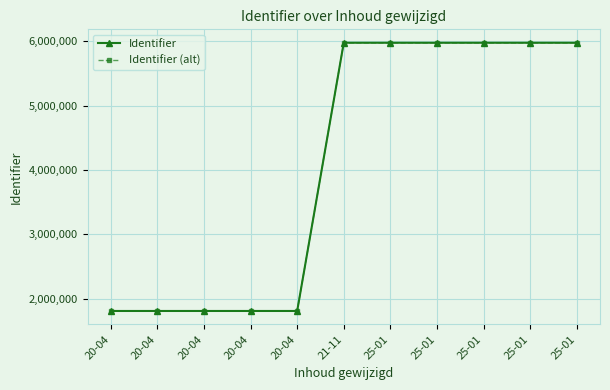

What are all the series names shown in the legend?

Identifier, Identifier (alt)